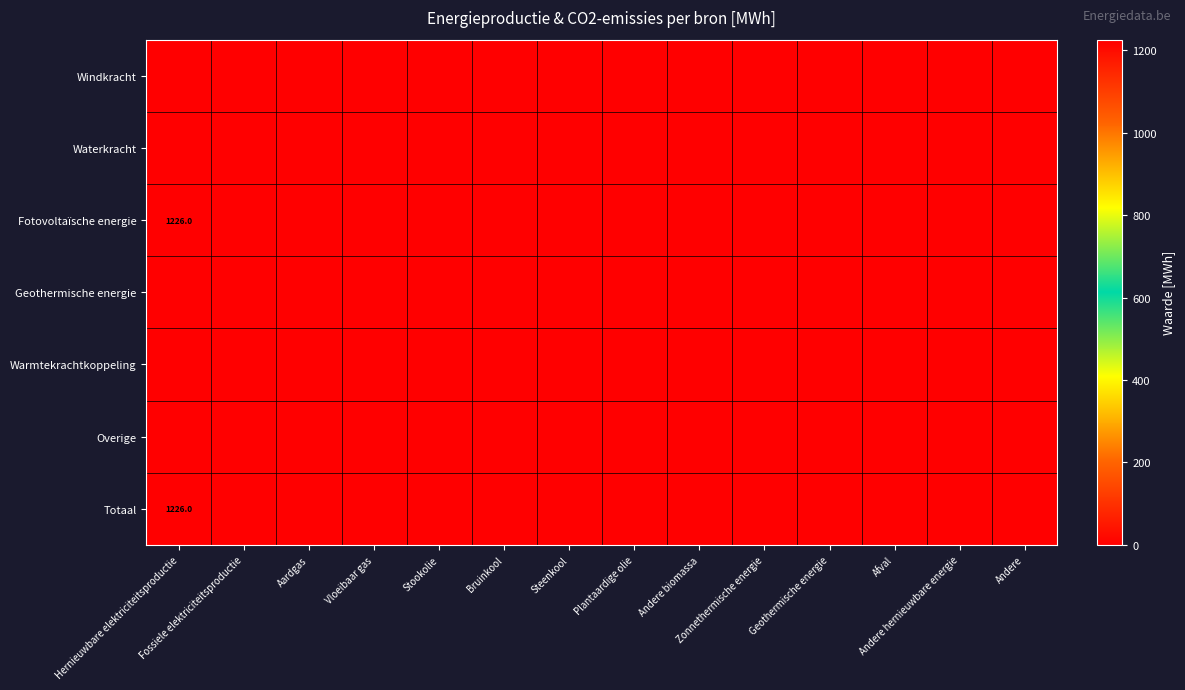

The value of Fotovoltaïsche energie at Hernieuwbare elektriciteitsproductie is 1226.0. True or false?

True